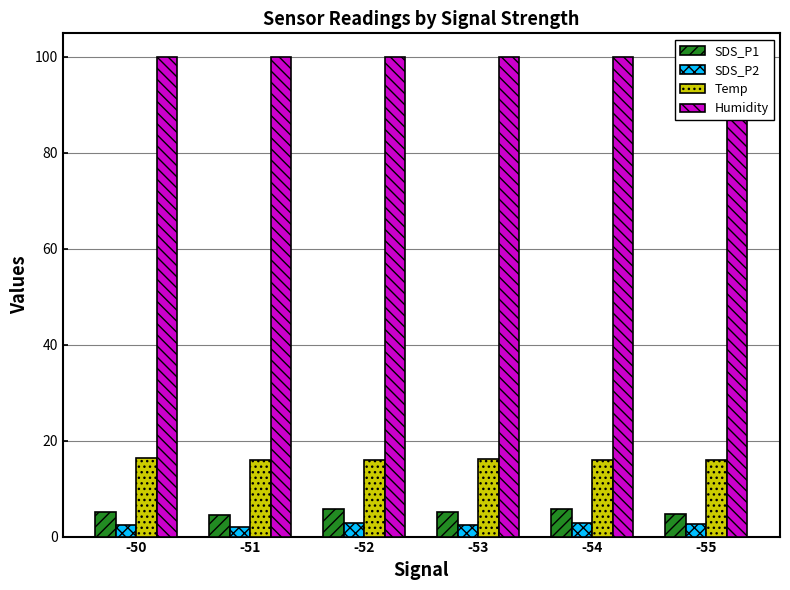

What are all the series names shown in the legend?

SDS_P1, SDS_P2, Temp, Humidity